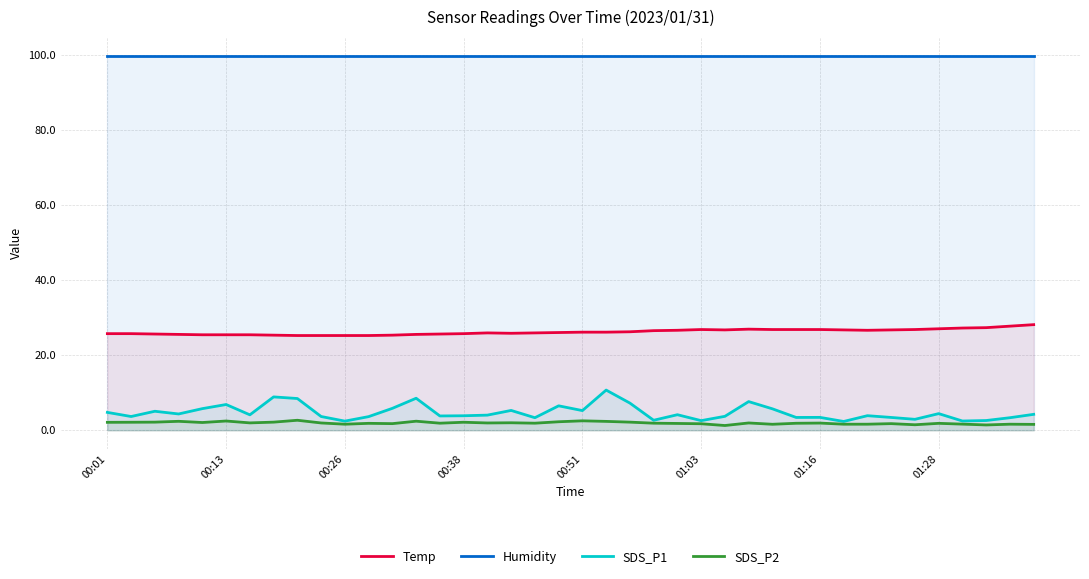

At which label does Humidity reach its minimum?

00:01